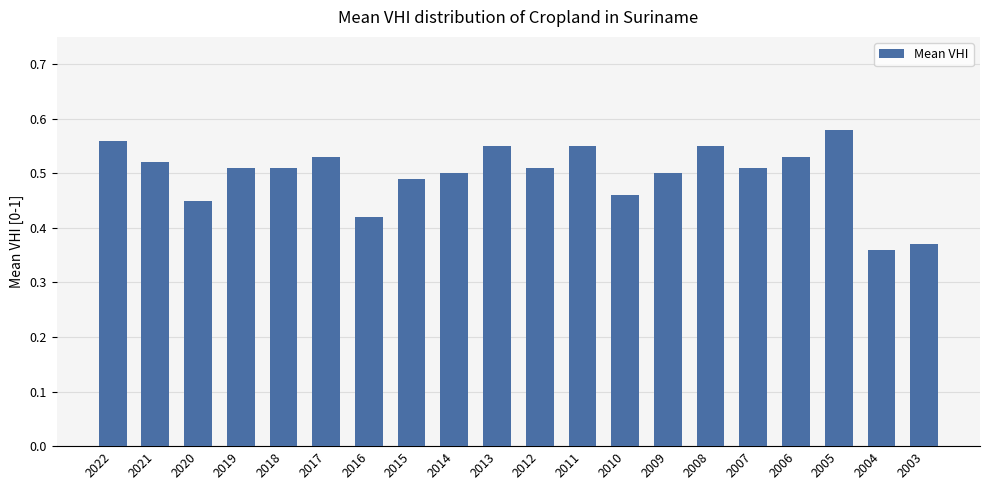

Which category has the lowest value across all series?

2004